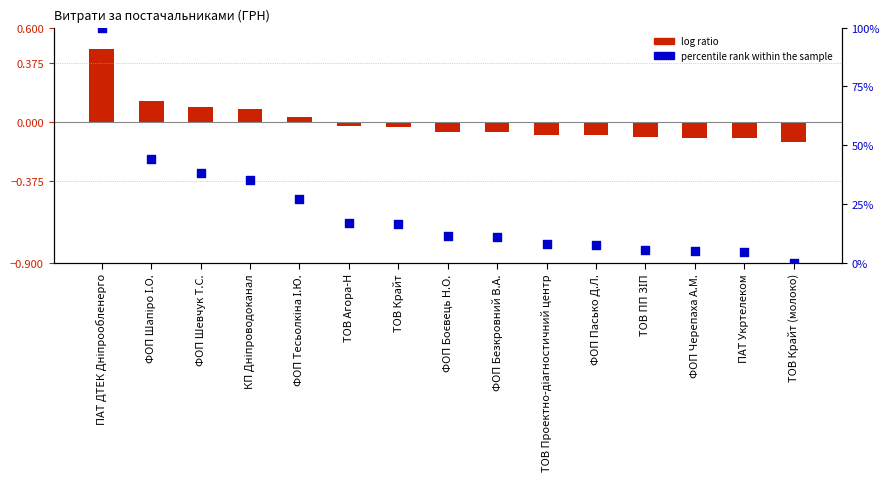

Is the value of log ratio at ФОП Тесьолкіна І.Ю. greater than the value of percentile rank within the sample at КП Дніпроводоканал?

No